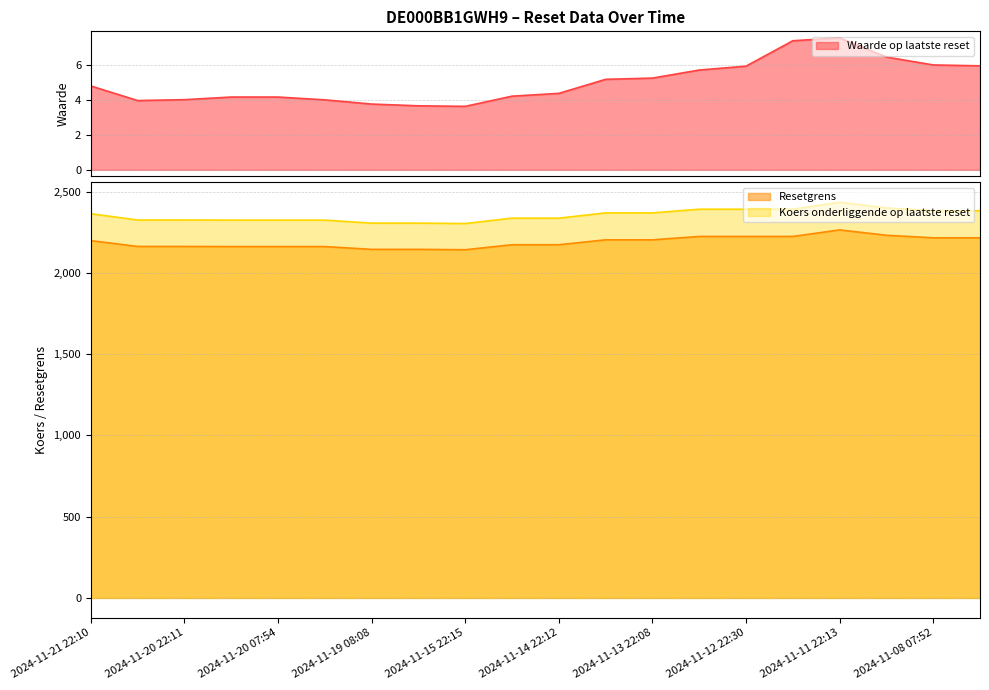

True or false: Koers onderliggende op laatste reset and Resetgrens cross at least once.

False